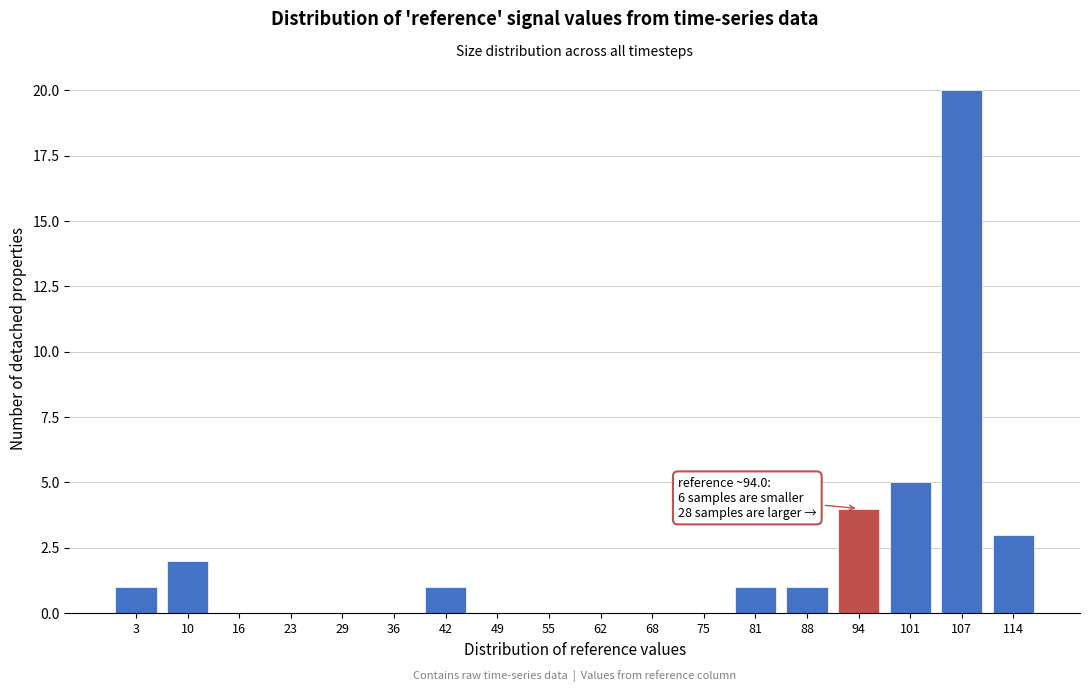

Reading right to left, extract all data points from this chart.

114=3	107=20	101=5	94=4	88=1	81=1	75=0	68=0	62=0	55=0	49=0	42=1	36=0	29=0	23=0	16=0	10=2	3=1